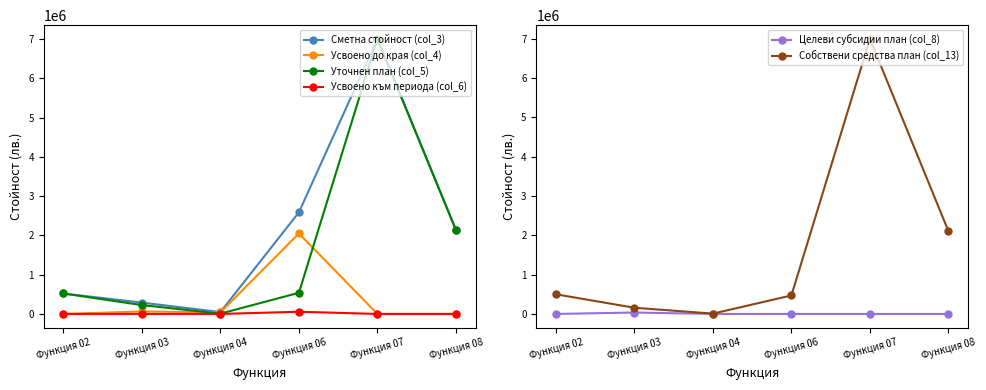

Is this an area chart (filled region under the line)?

No